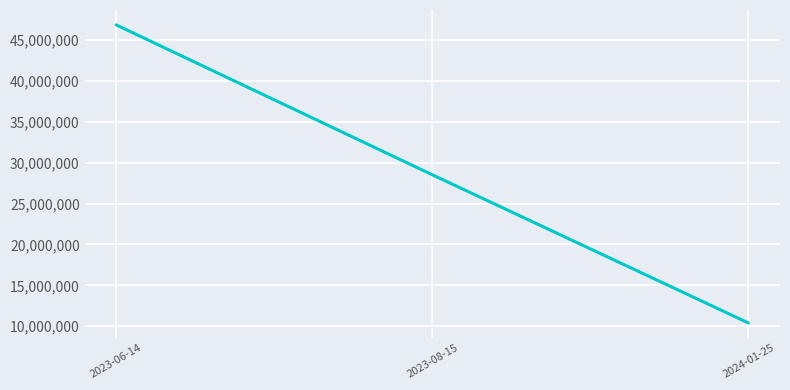

Reading right to left, what are all the values shown in this chart?

10407419	28515584	46833444